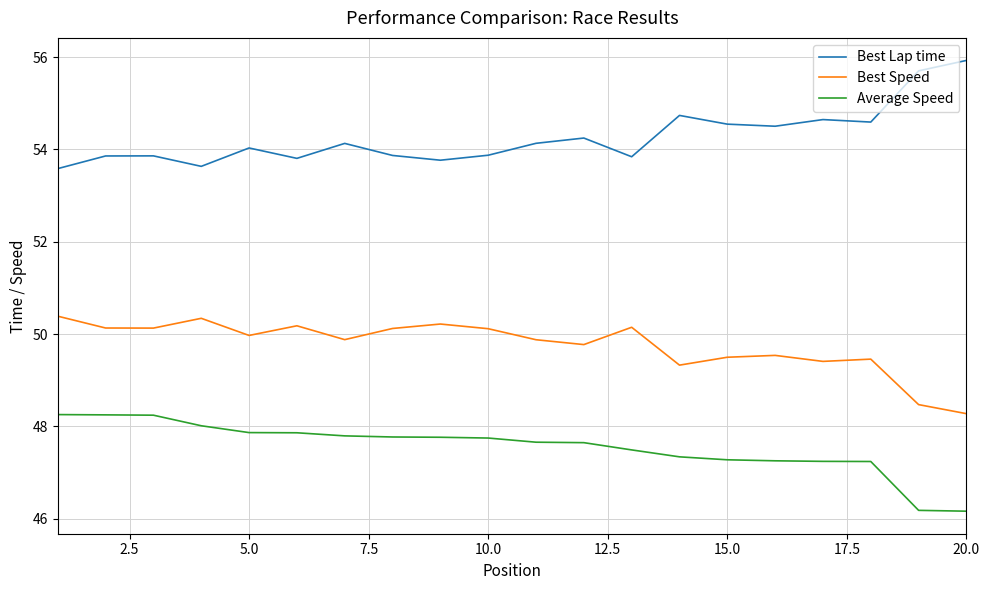

List the series in order of their overall mean, lowest first.

Average Speed, Best Speed, Best Lap time